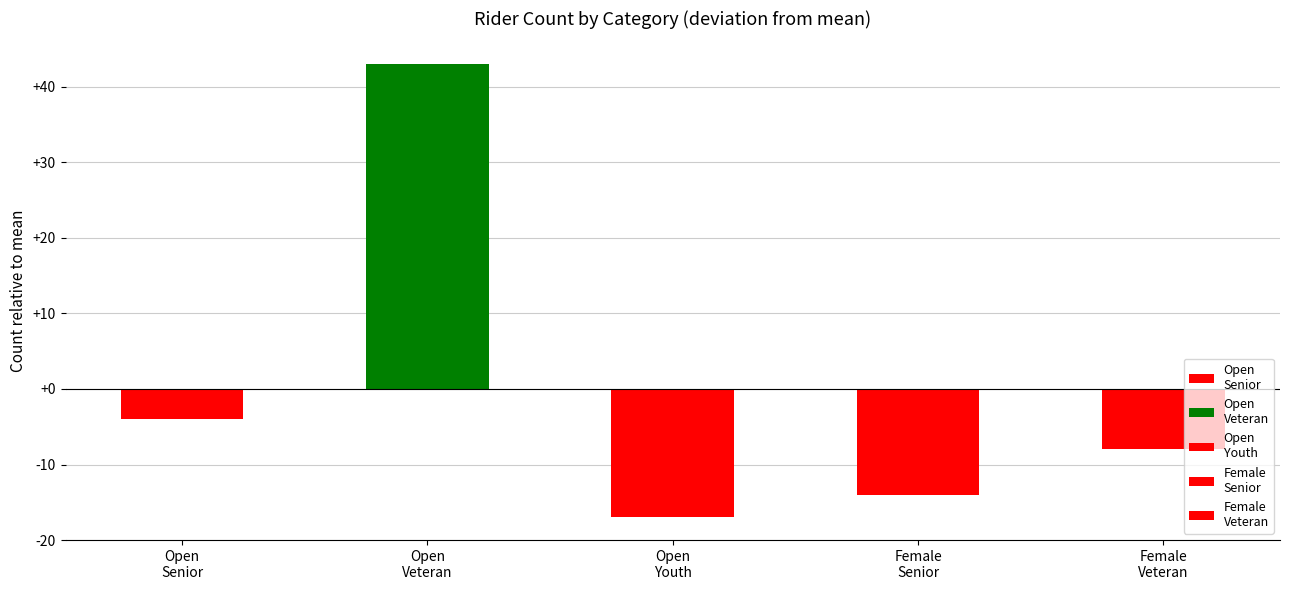

Are the bars horizontal?

No